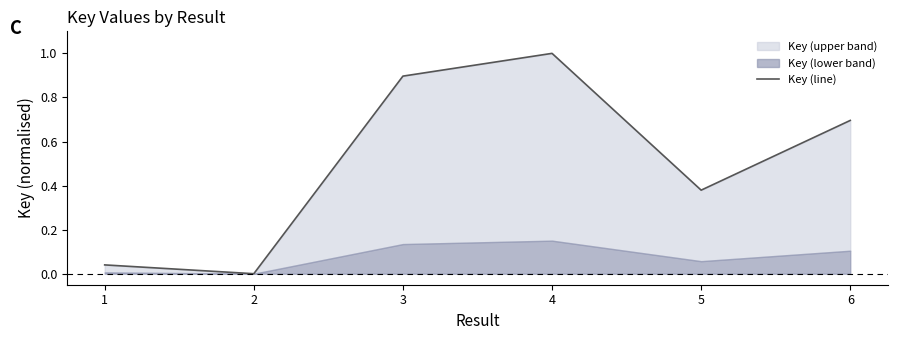

Between 5 and 6, which is larger?

6